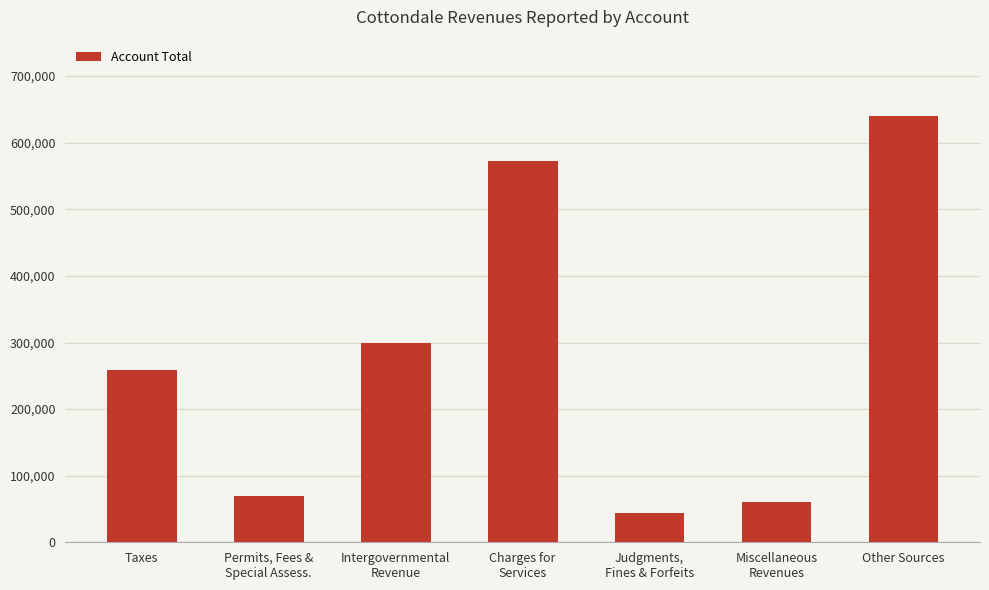

How many data points are less than 258291?

3